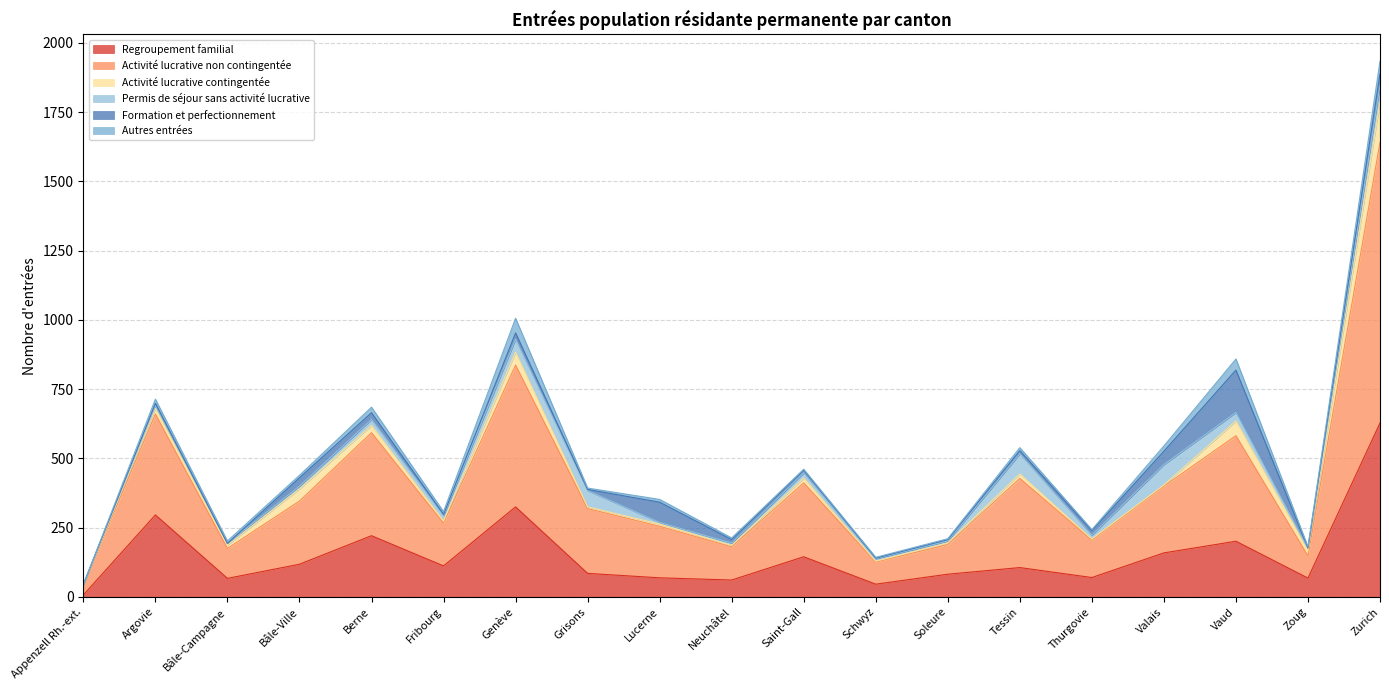

How many data points does each series have?

19